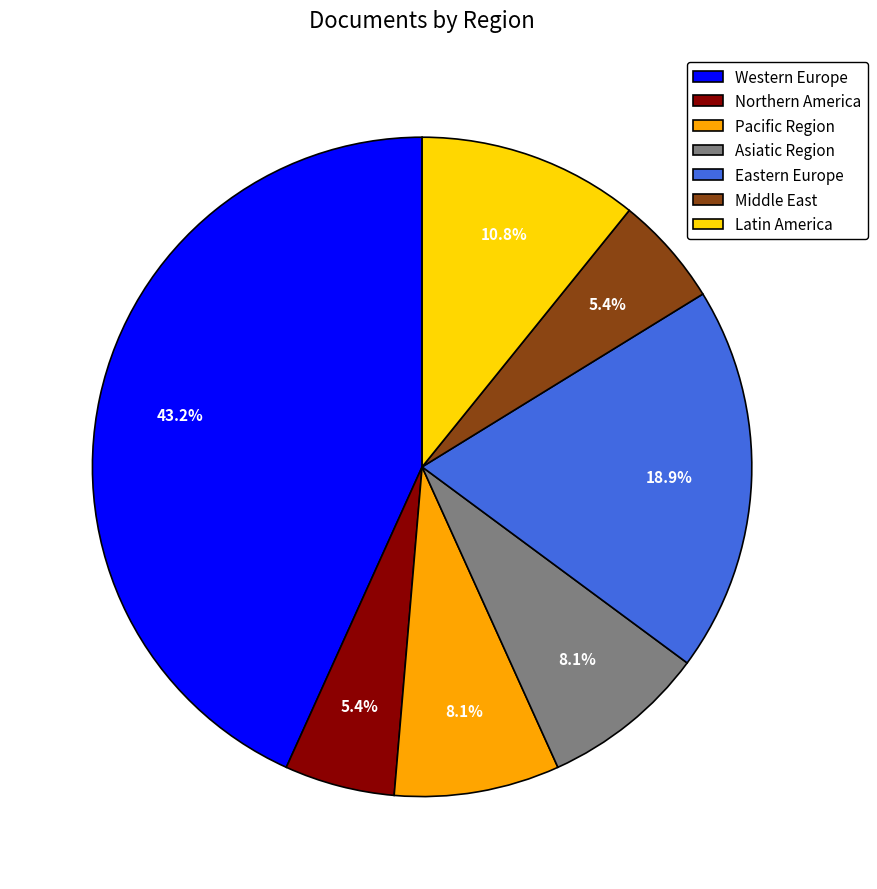

To the nearest percent, what percentage of the pie is Northern America?

5%